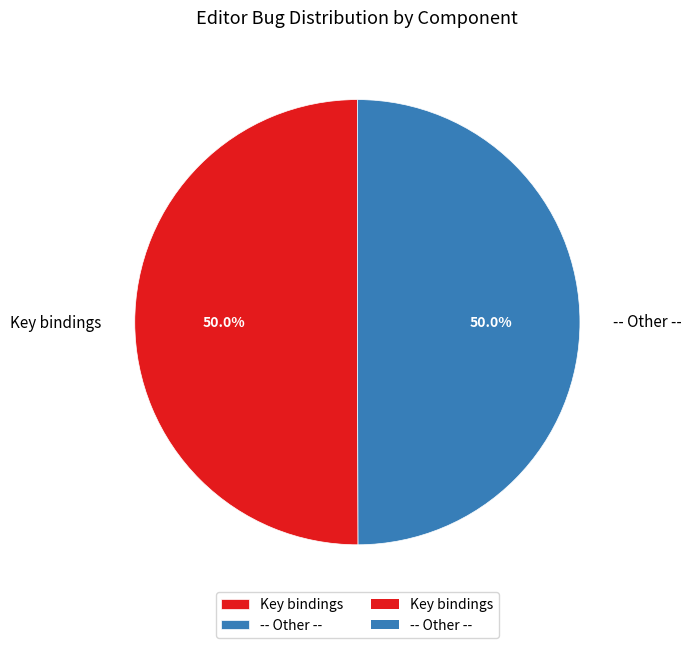

What percentage is the -- Other -- slice, to the nearest percent?

50%